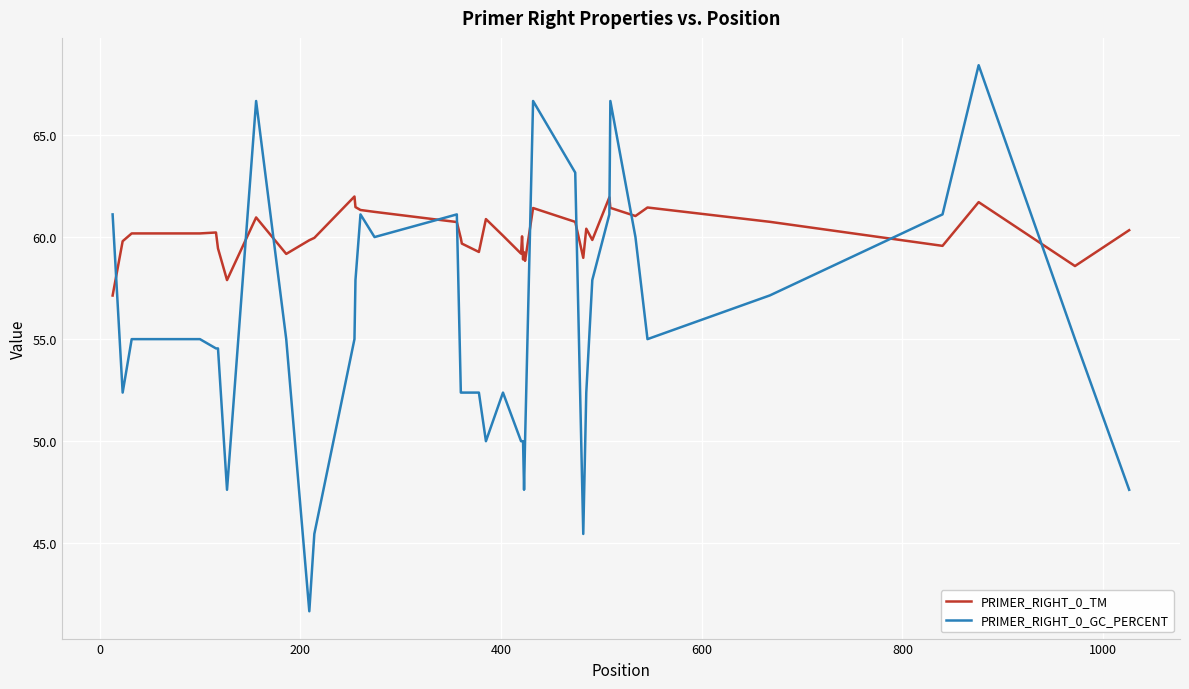

After their last crossing, which series has the higher values: PRIMER_RIGHT_0_GC_PERCENT or PRIMER_RIGHT_0_TM?

PRIMER_RIGHT_0_TM